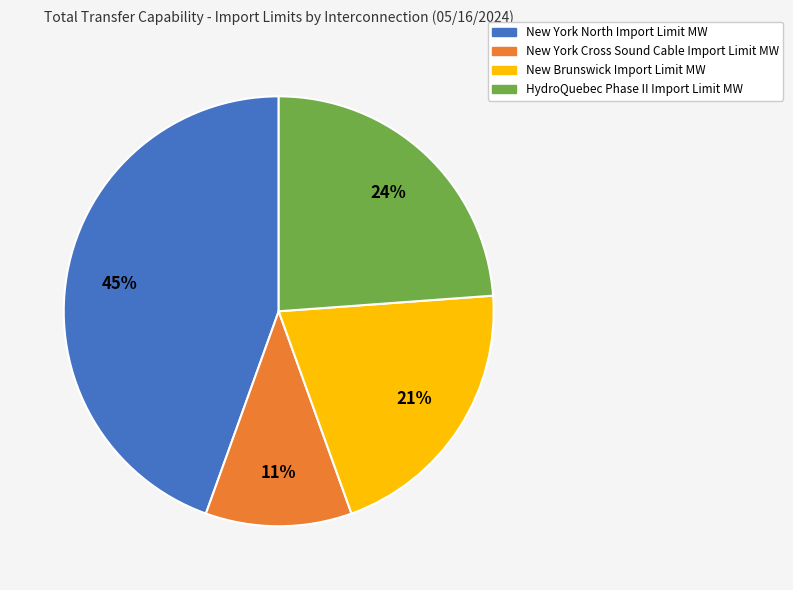

Which has a higher value, New York North Import Limit MW or HydroQuebec Phase II Import Limit MW?

New York North Import Limit MW